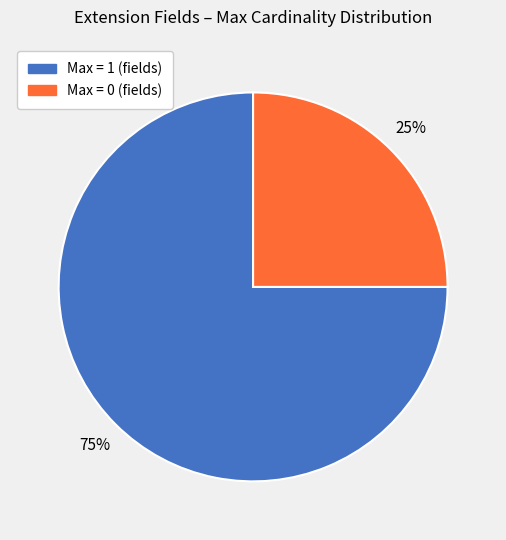

To the nearest percent, what is the difference between the largest and smallest slice percentages?

50%